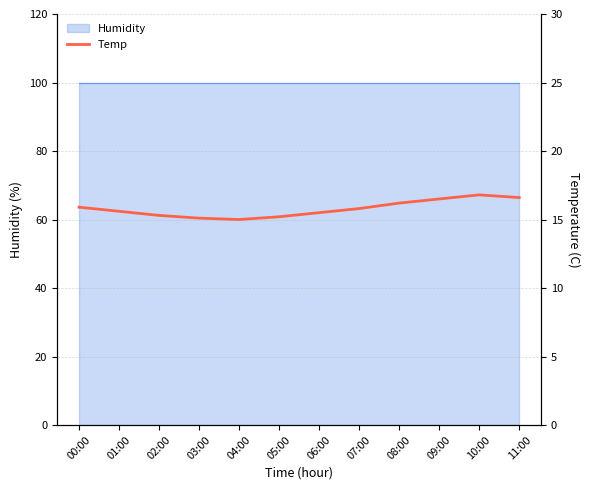

What is the difference between the maximum and minimum values?

1.8